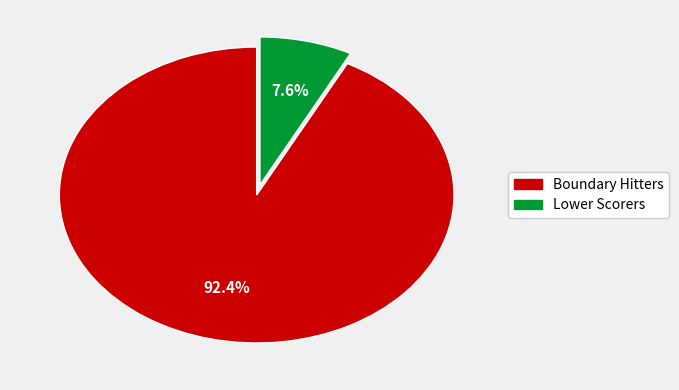

Does any single category account for the majority?

Yes